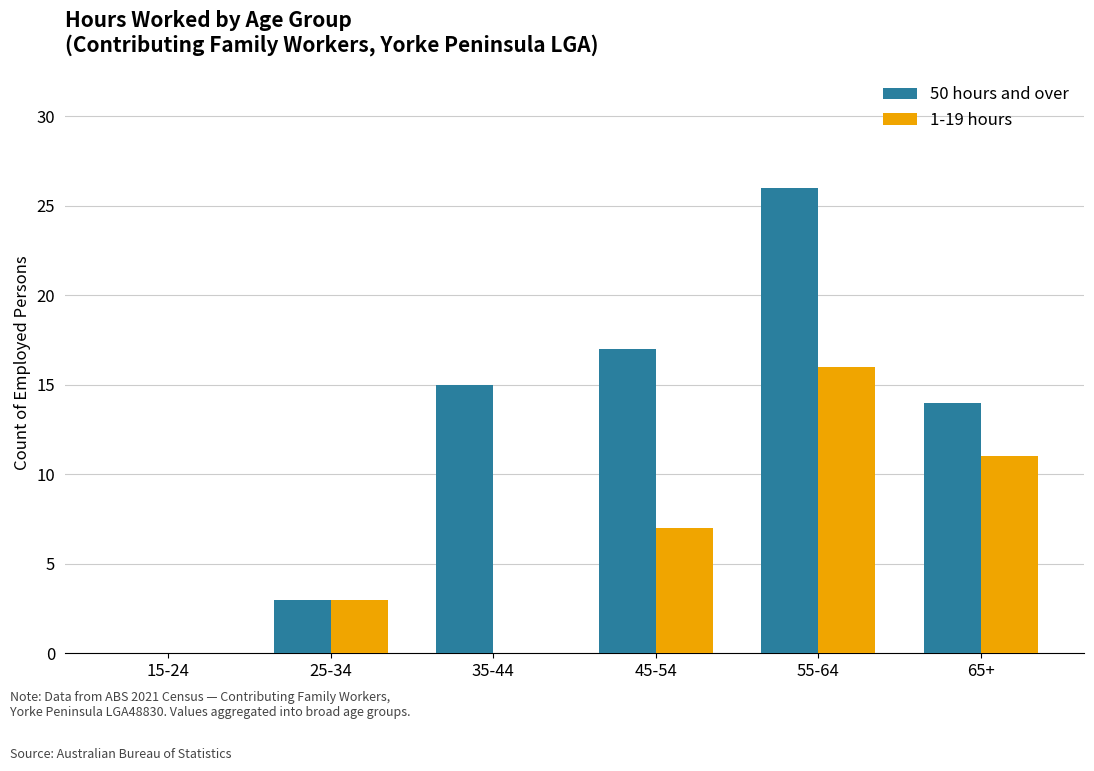

What is the difference between the 1-19 hours values at 25-34 and 15-24?

3